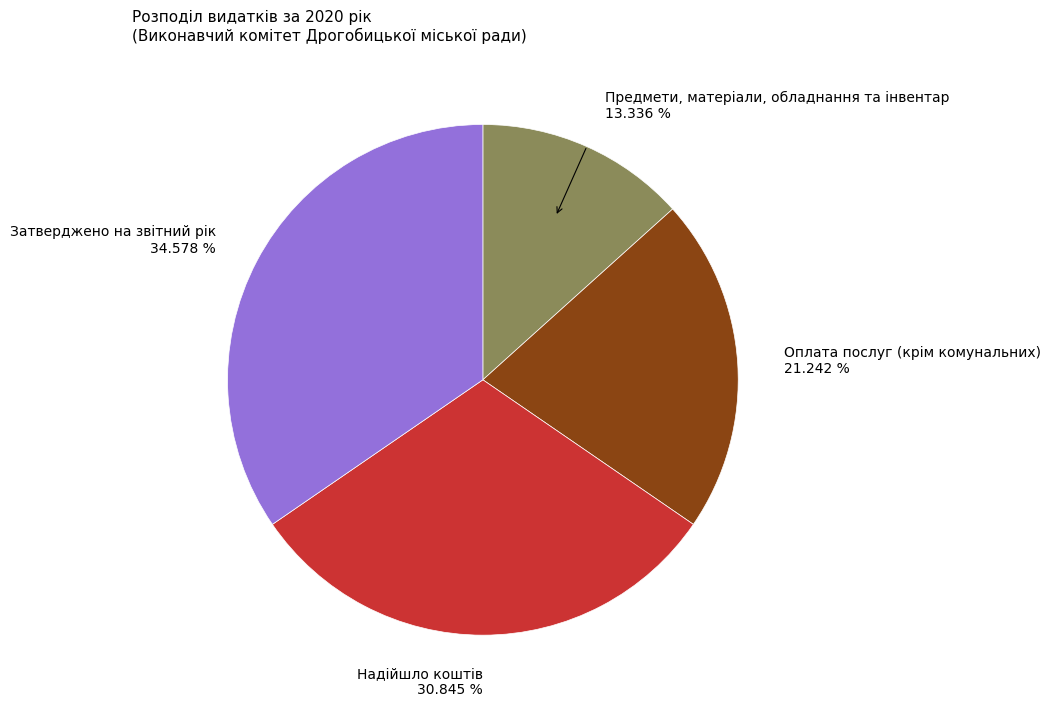

Which slice is the smallest?

Предмети, матеріали, обладнання та інвентар